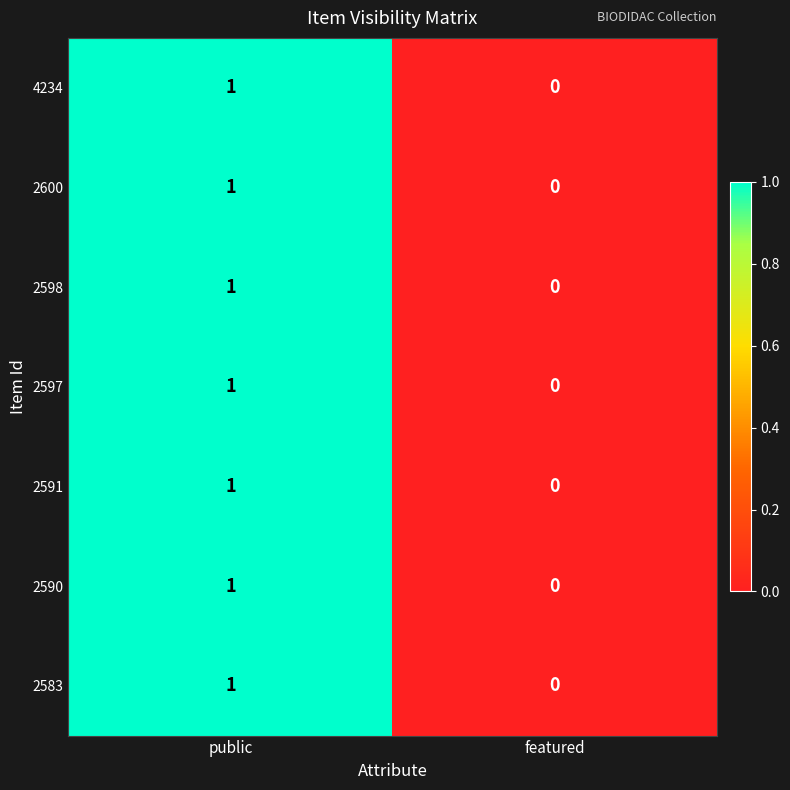

The value of 2597 at public is 1. True or false?

True